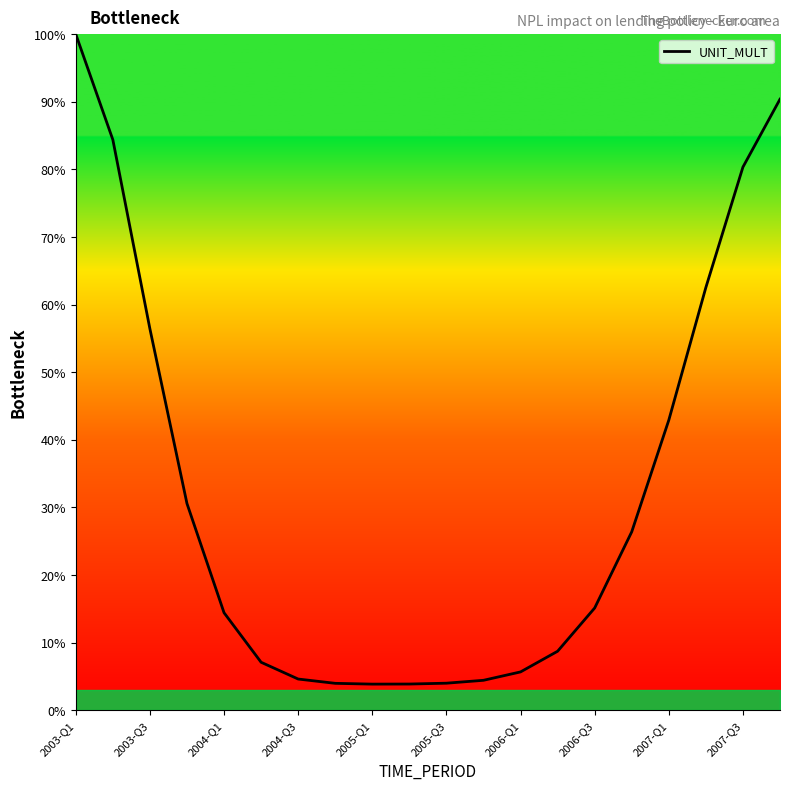

What is the smallest value displayed?

3.9